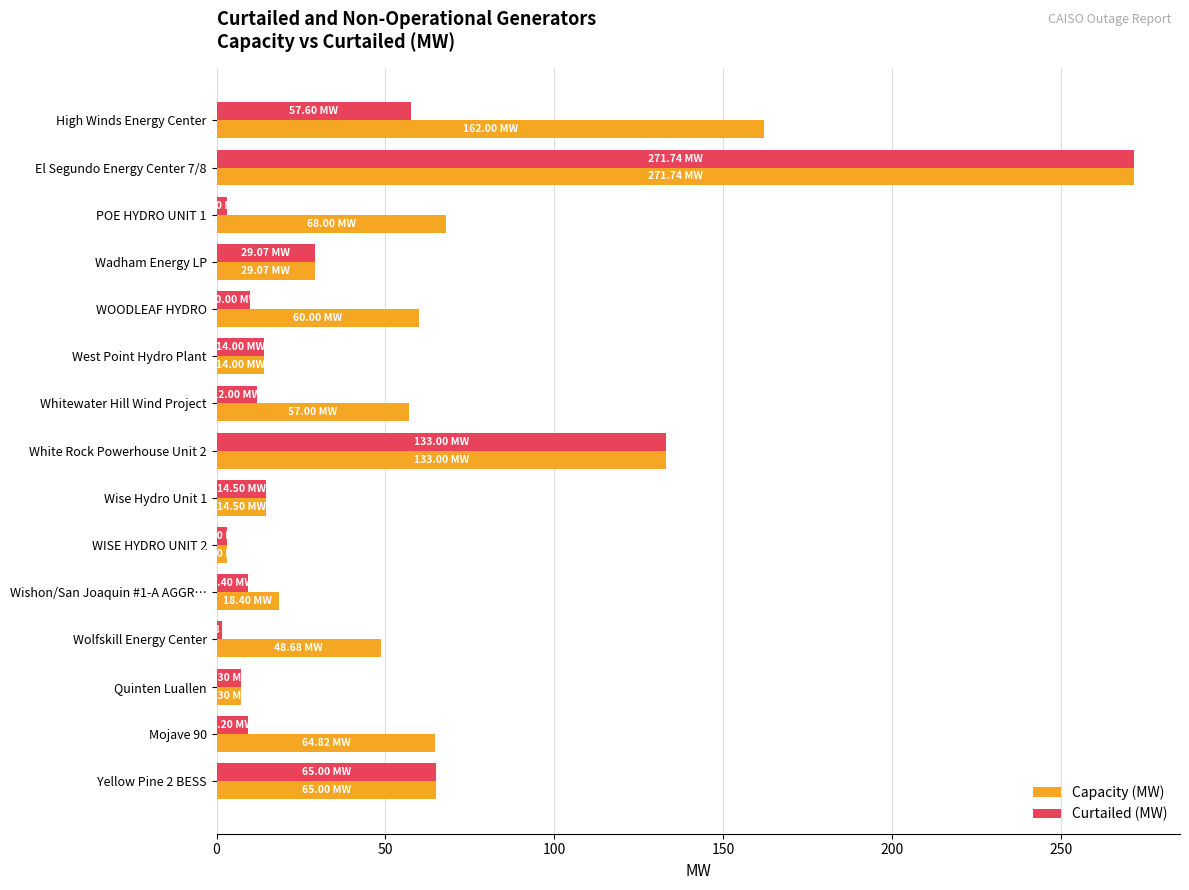

List the series in order of their overall mean, highest first.

Capacity (MW), Curtailed (MW)